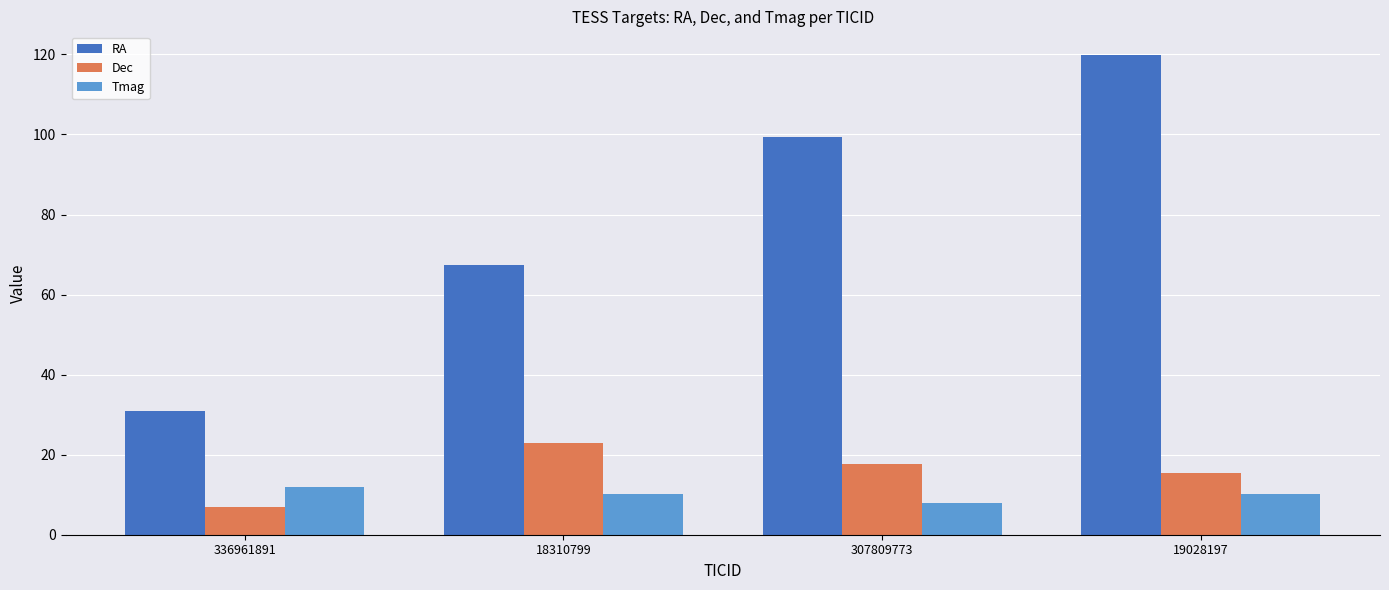

What is the highest value of the RA series?

119.8